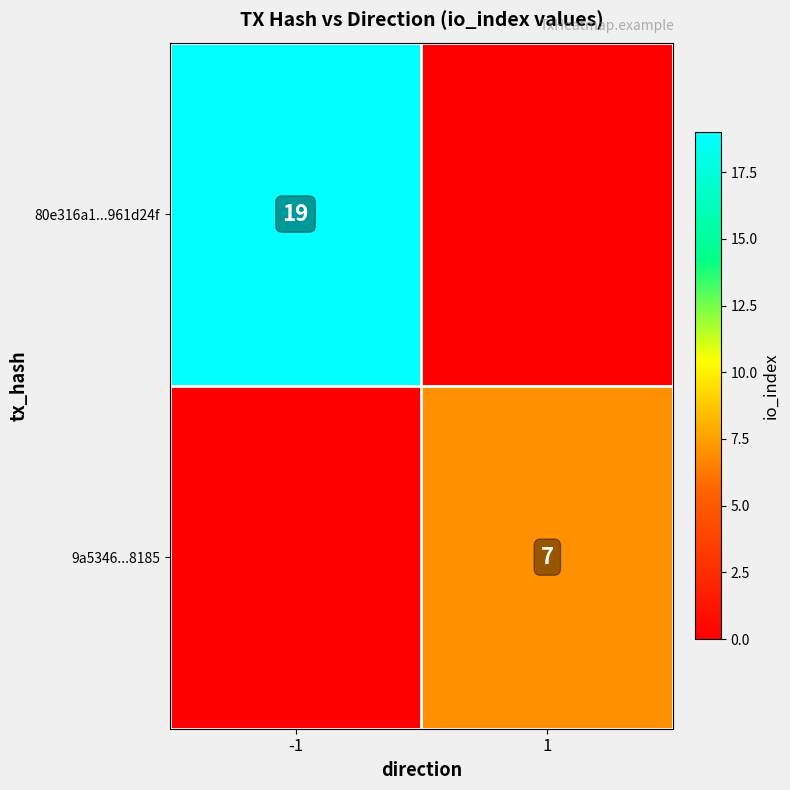

True or false: 9a5346...8185 has a value of 7 at 1.

True